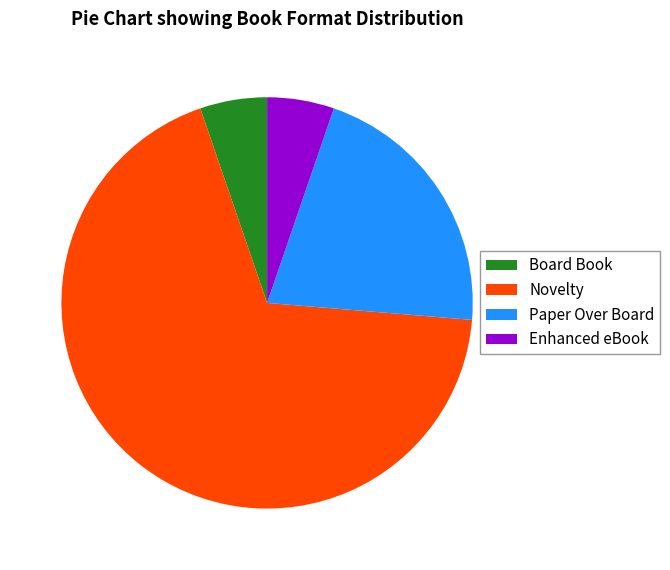

True or false: Novelty accounts for 76% of the total.

False